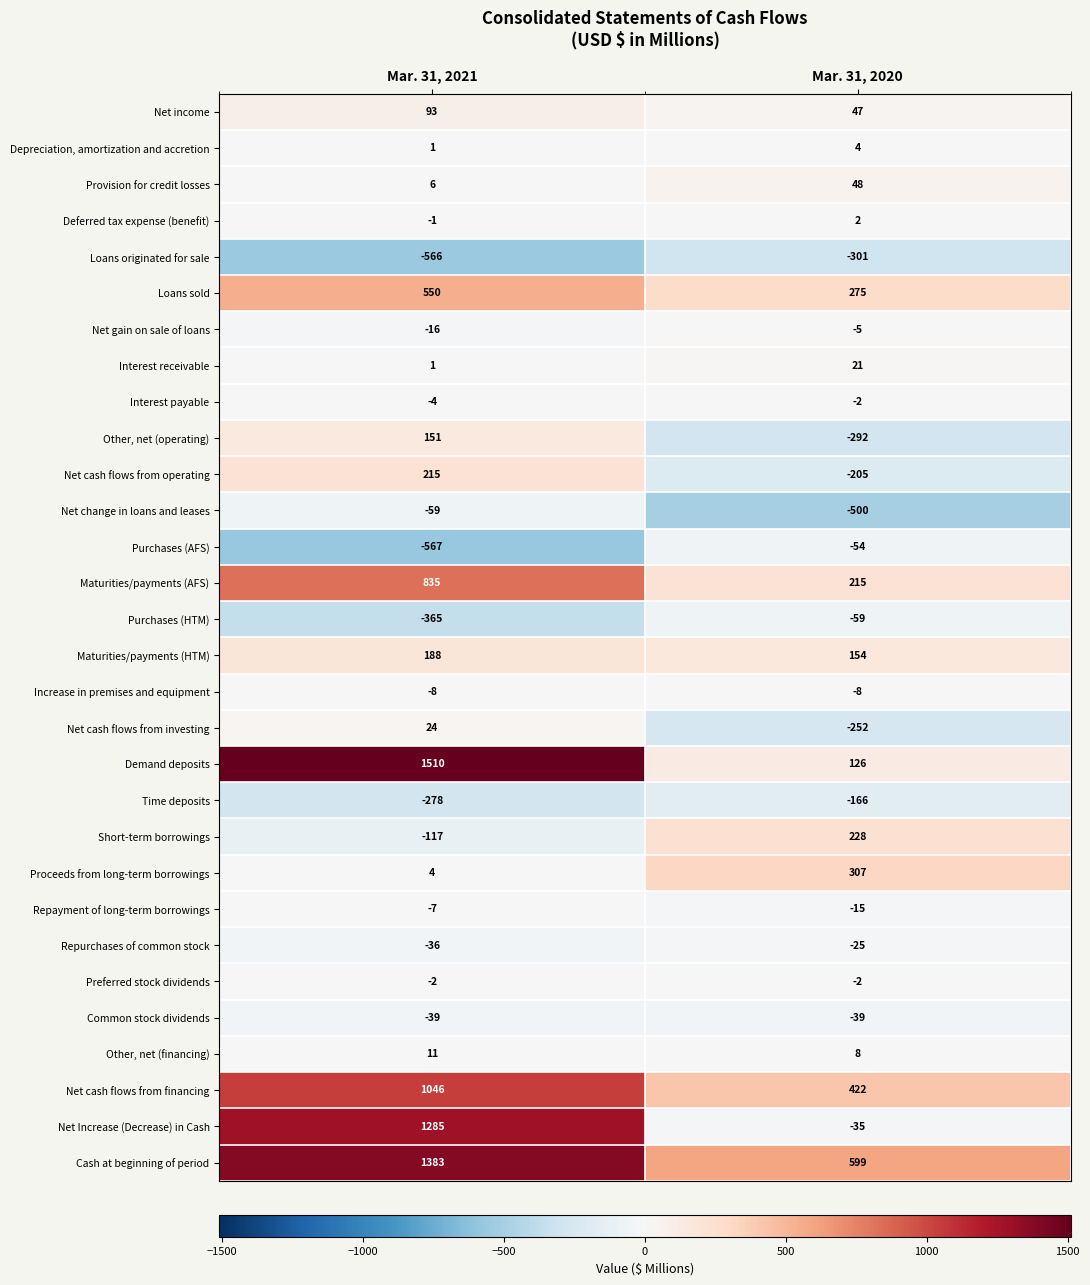

What is the difference between the highest and lowest values at Mar. 31, 2021?

2077